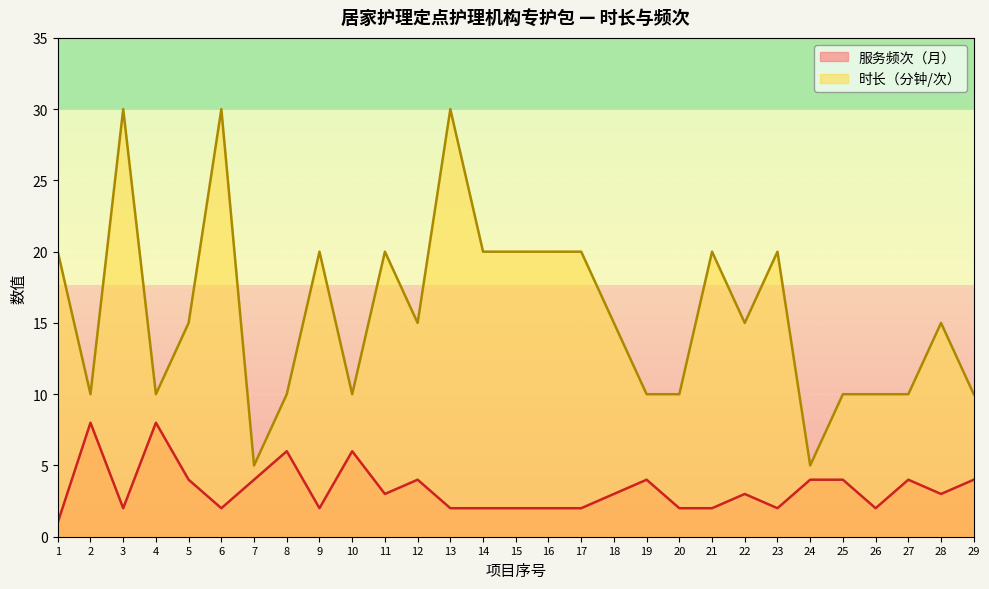

How many lines are shown in the chart?

2